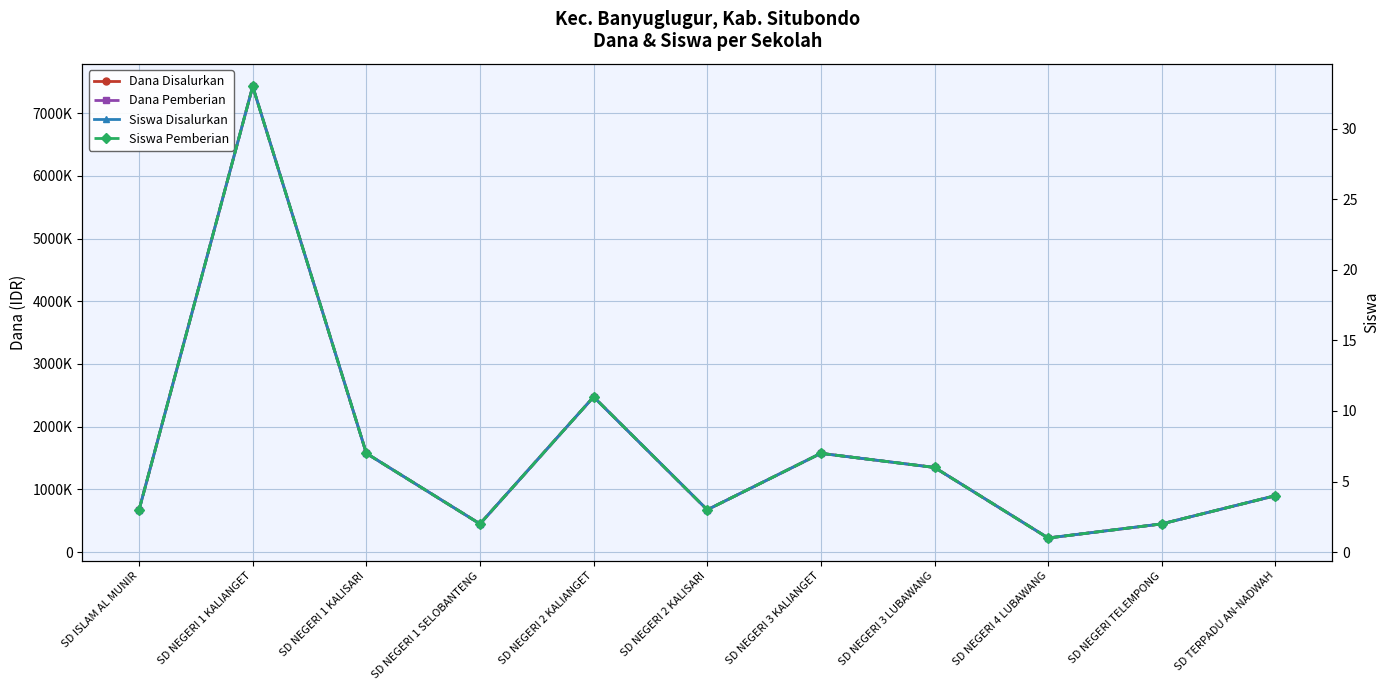

What is the minimum value for Siswa Disalurkan?

1